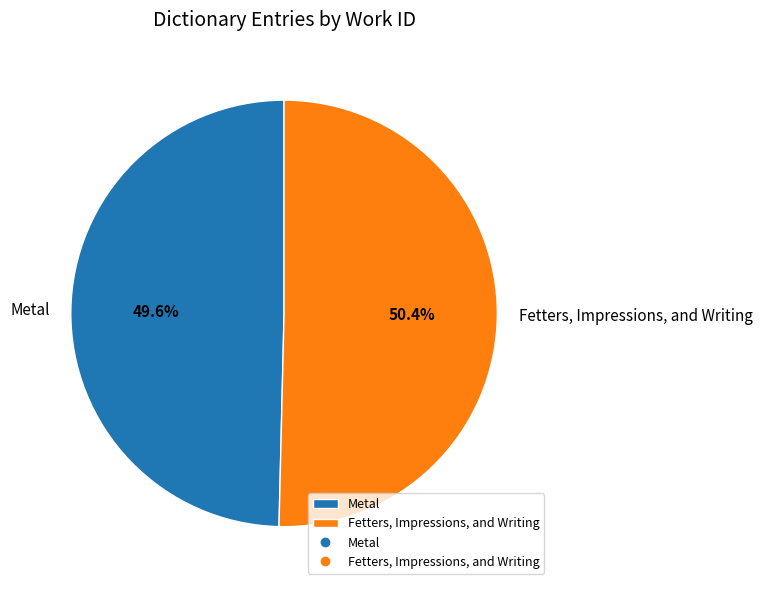

To the nearest percent, what portion does Metal represent?

50%